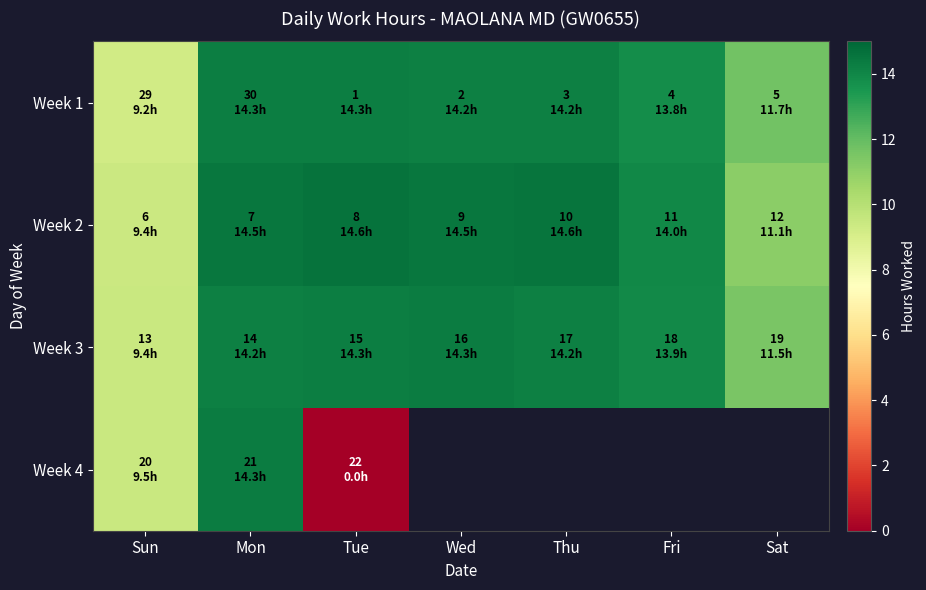

How many distinct data groups are displayed?

4